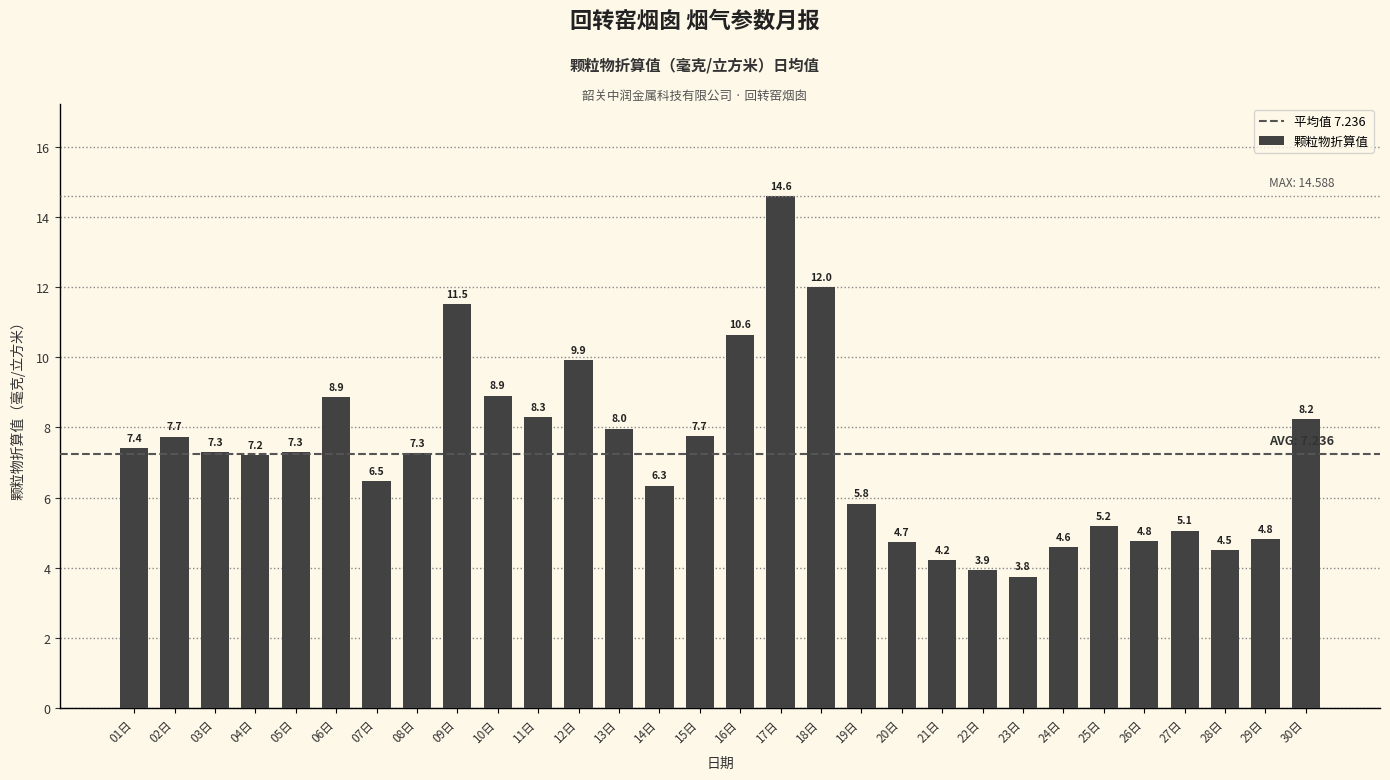

What is the value of the 30th bar from the left?

8.2